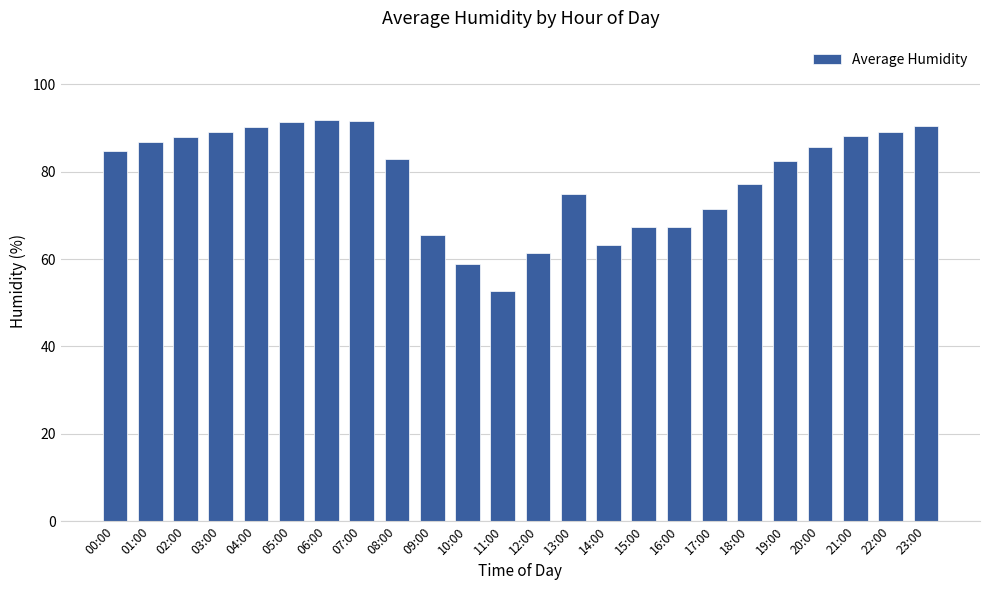

At which label is the value closest to 72?

17:00